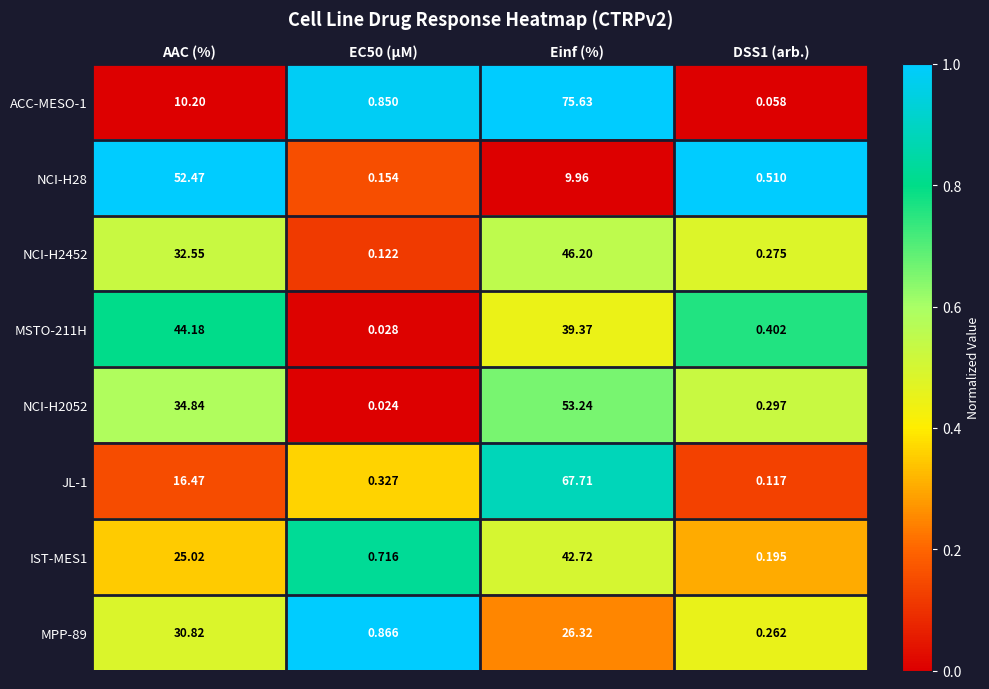

Where is MPP-89 nearest to the value 15?

Einf (%)